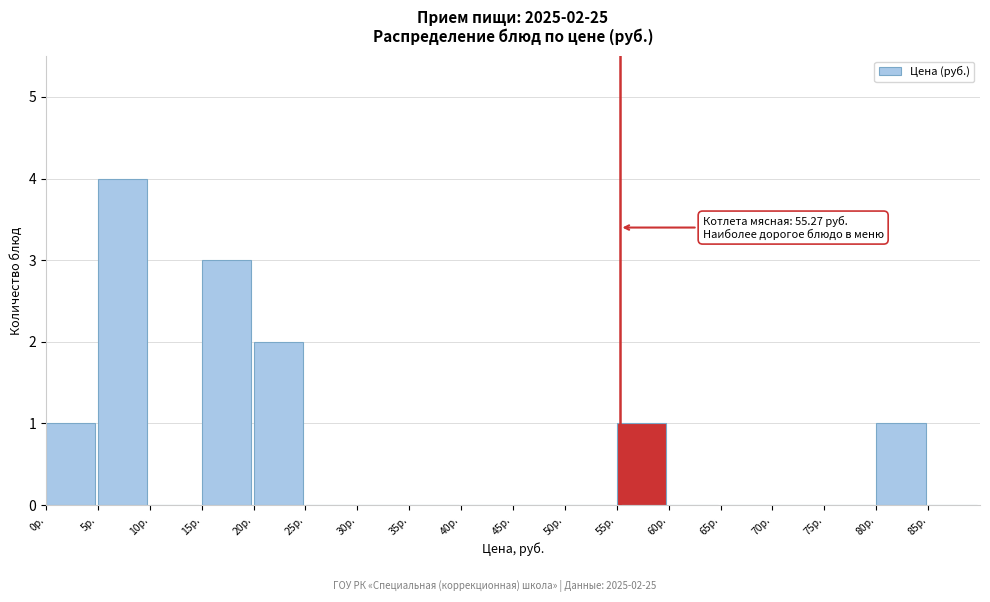

Which range on the x-axis has the tallest bar?

5 to 10